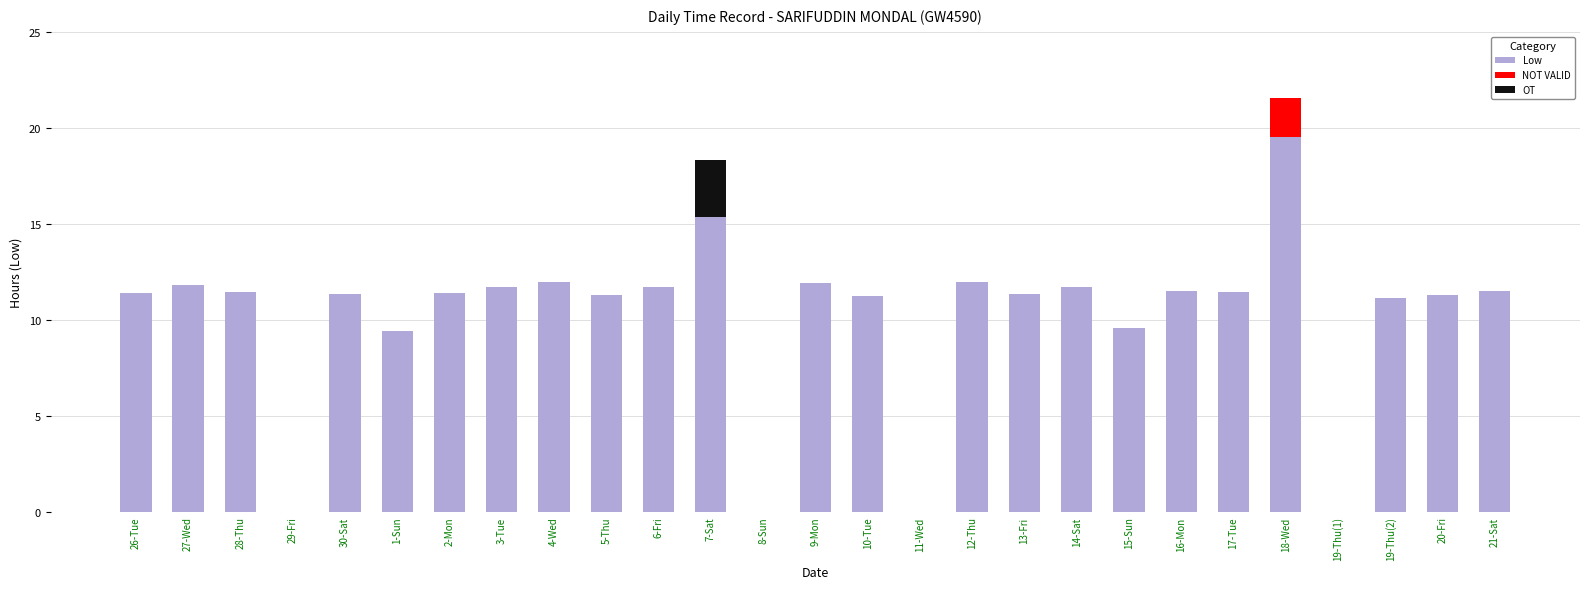

Reading left to right, what are all the values shown in this chart?

11.4	11.8	11.5	0.0	11.3	9.4	11.4	11.7	12.0	11.3	11.7	18.3	0.0	11.9	11.3	0.0	12.0	11.3	11.7	9.6	11.5	11.5	21.5	0.0	11.1	11.3	11.5